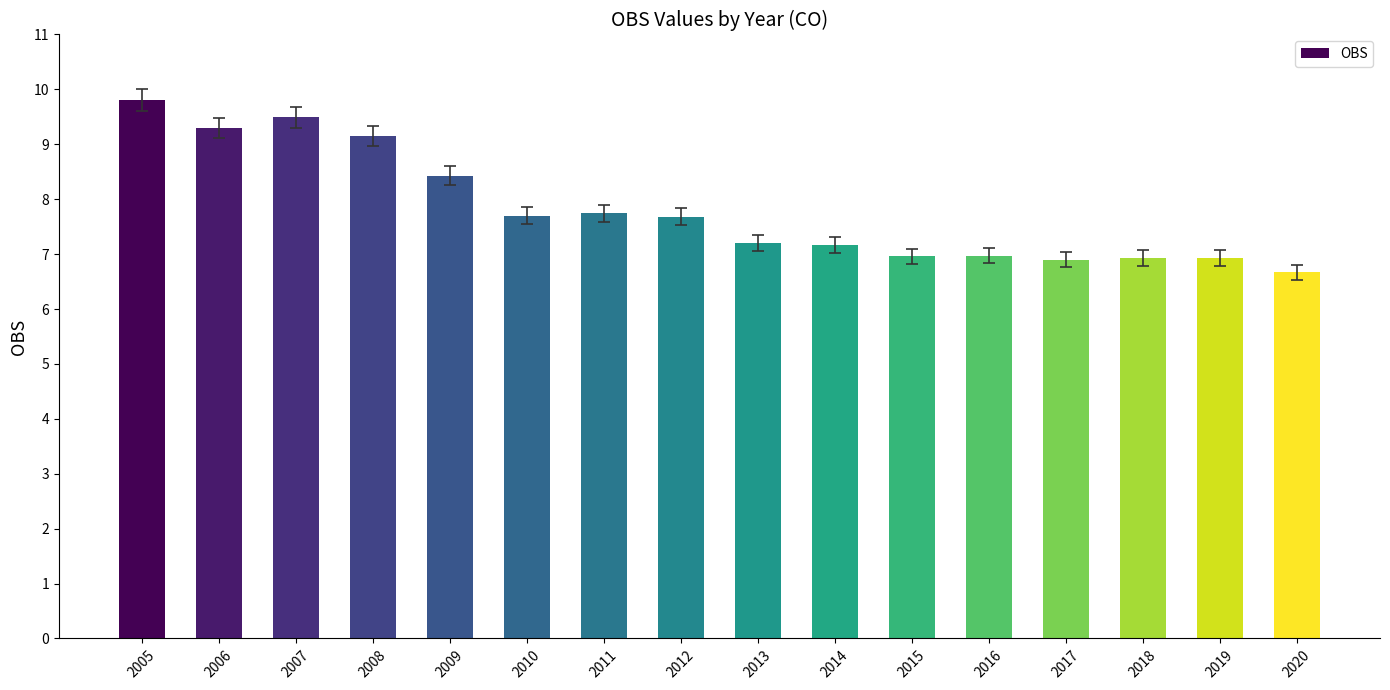

What is the value of the 10th bar from the left?

7.2